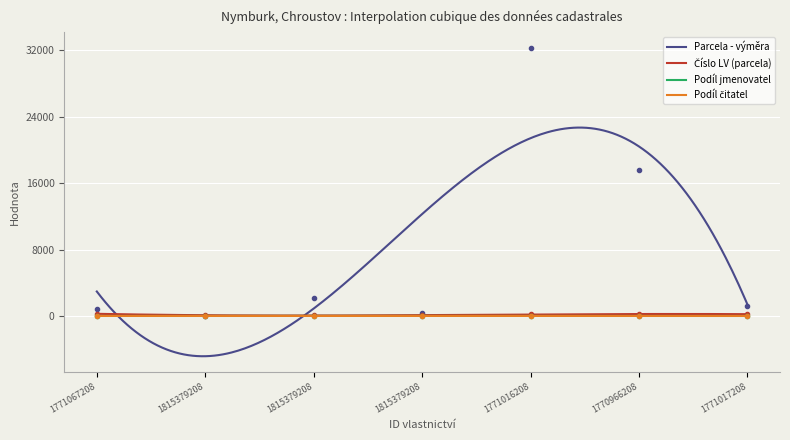

Which series changed the most between 1771067208 and 1770966208?

Parcela - výměra